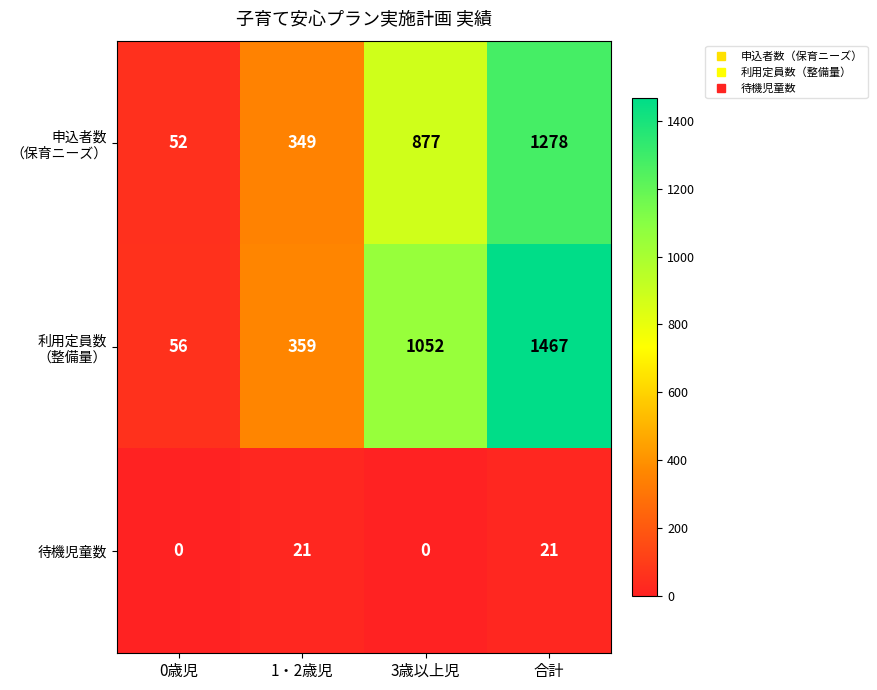

What is the difference between the maximum and minimum values in the 待機児童数 series?

21